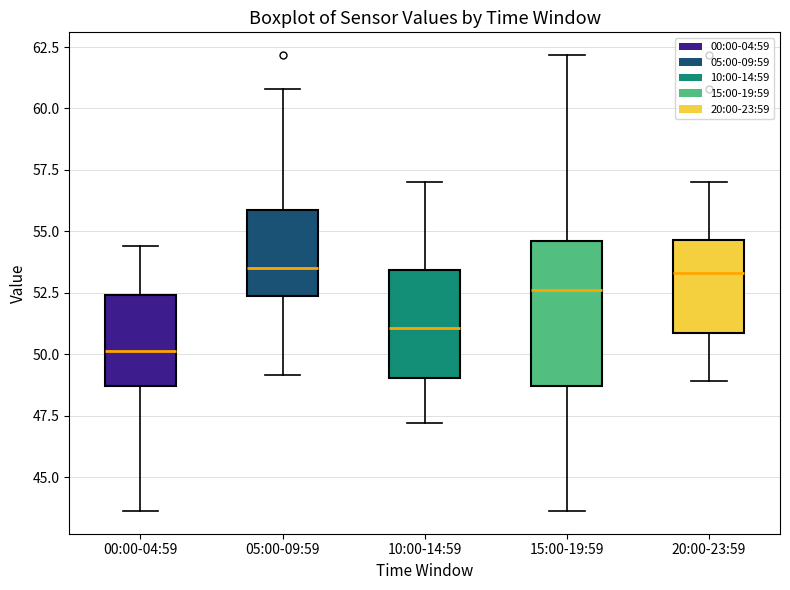

Where does the upper whisker of the box for 05:00-09:59 end on the y-axis? The values are not printed on the chart, so give them approximately, as read against the axis.

61.0